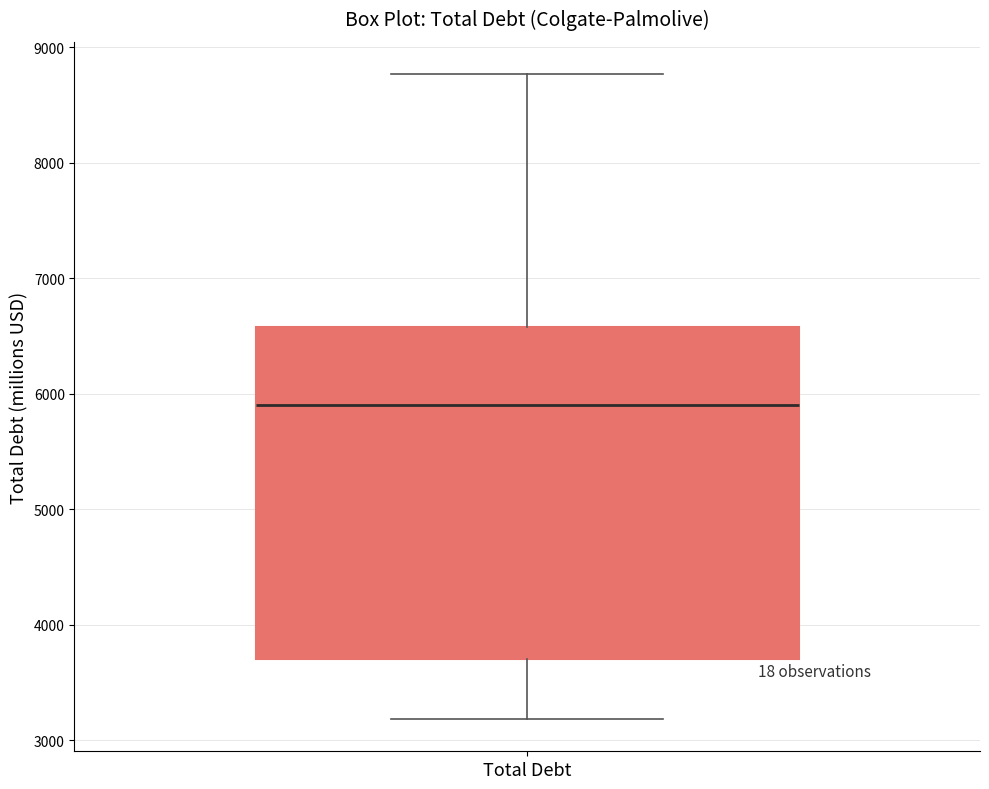

Read this box plot against the y-axis: the position of the median line, the range covered by the box, and the ends of both whiskers. The values are not printed on the chart, so give them approximately, as read against the axis.

median 5900, box 3700 to 6600, whiskers 3200 to 8800